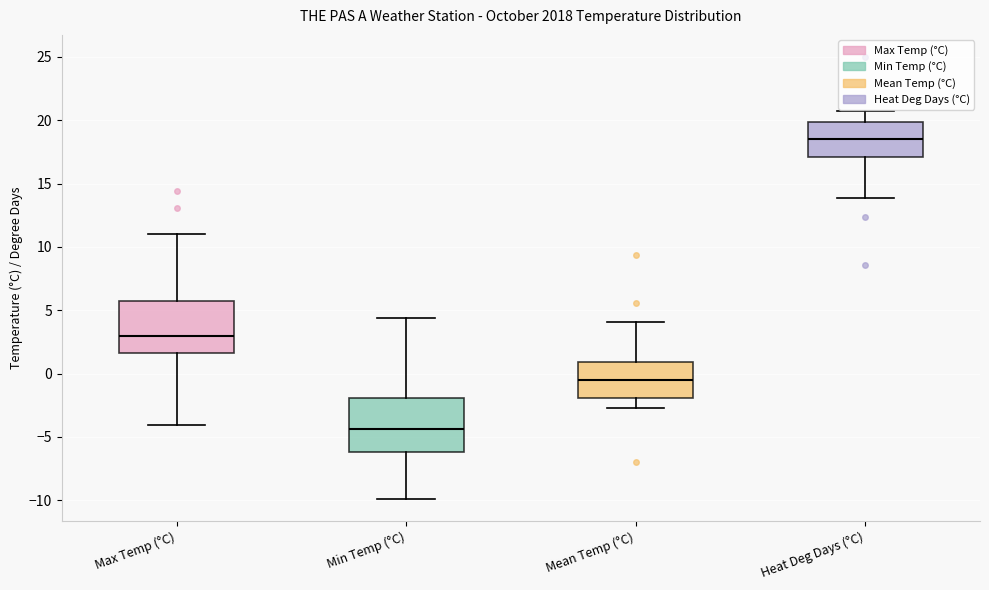

Reading left to right, read every box against the y-axis: the position of its median line, the range the box covers, and the ends of its whiskers. The values are not printed on the chart, so give them approximately, as read against the axis.

Max Temp (°C): median 3.0, box 1.5 to 5.5, whiskers -4.0 to 11.0
Min Temp (°C): median -4.5, box -6.0 to -2.0, whiskers -10.0 to 4.5
Mean Temp (°C): median -0.5, box -2.0 to 1.0, whiskers -2.5 to 4.0
Heat Deg Days (°C): median 18.5, box 17.0 to 20.0, whiskers 14.0 to 20.5